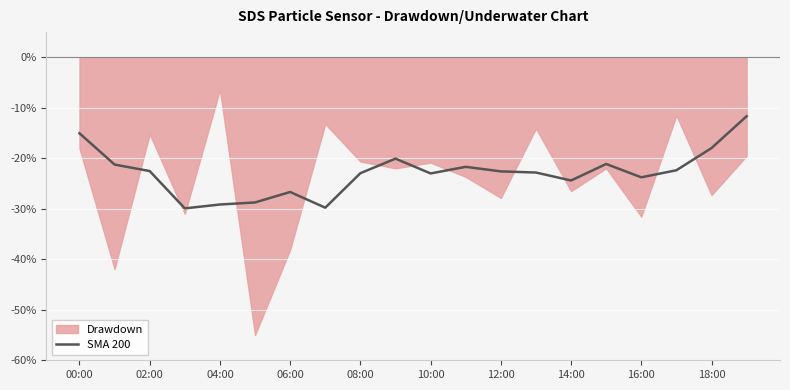

The value of SMA 200 at 02:00 is -33.9. True or false?

False